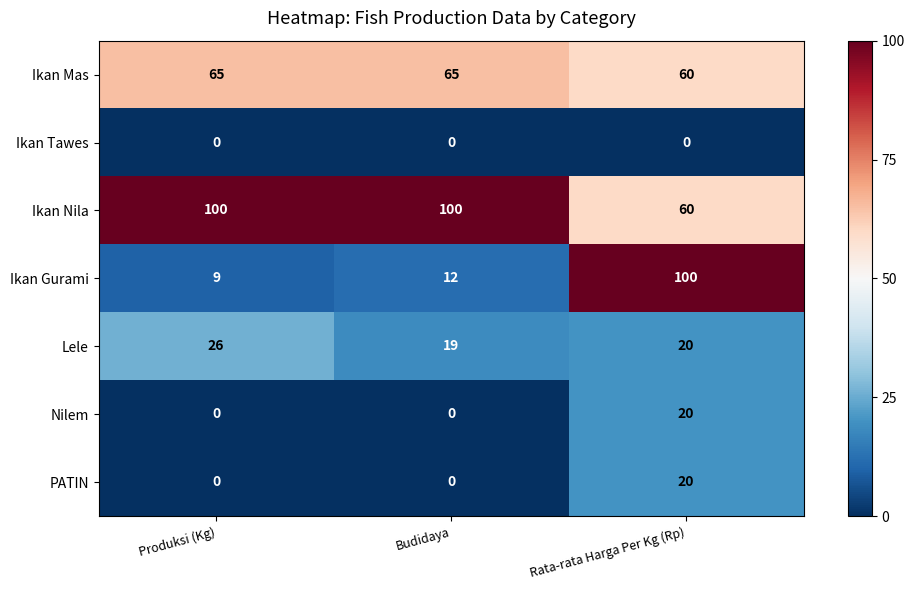

Is it true that Lele equals 19 at Budidaya?

True